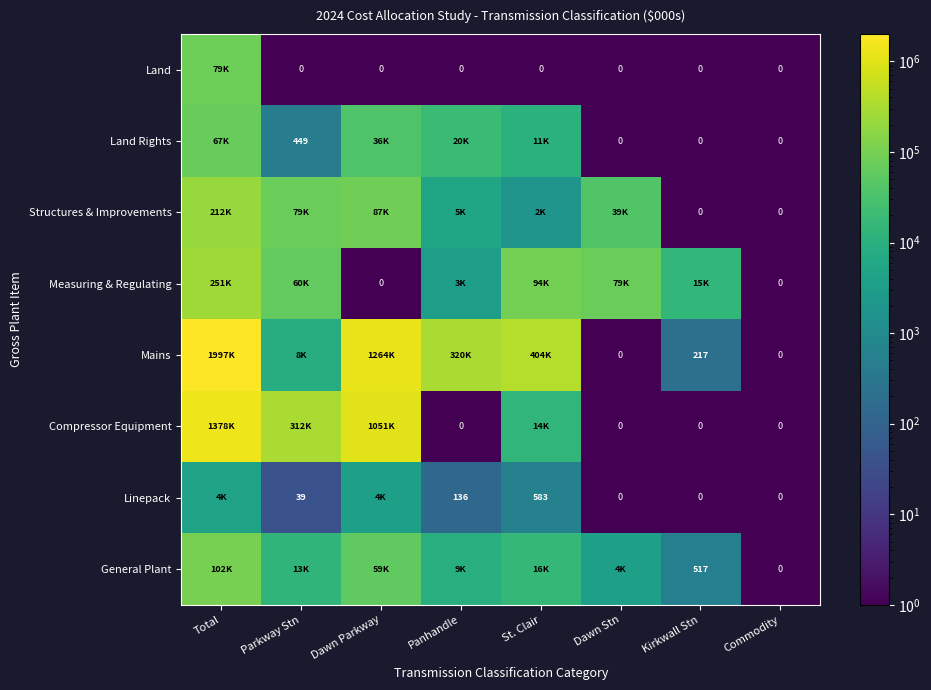

Rank the categories by Compressor Equipment value from lowest to highest.

Panhandle, Dawn Stn, Kirkwall Stn, Commodity, St. Clair, Parkway Stn, Dawn Parkway, Total